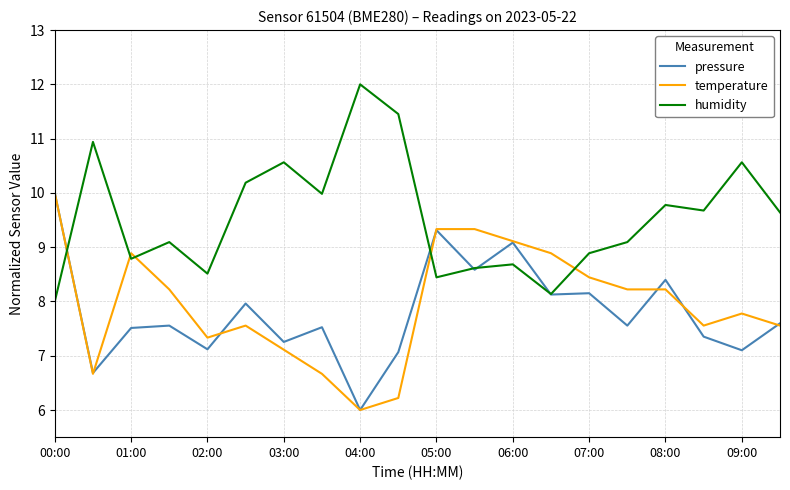

Which series ends up on top after the final intersection of temperature and humidity?

humidity